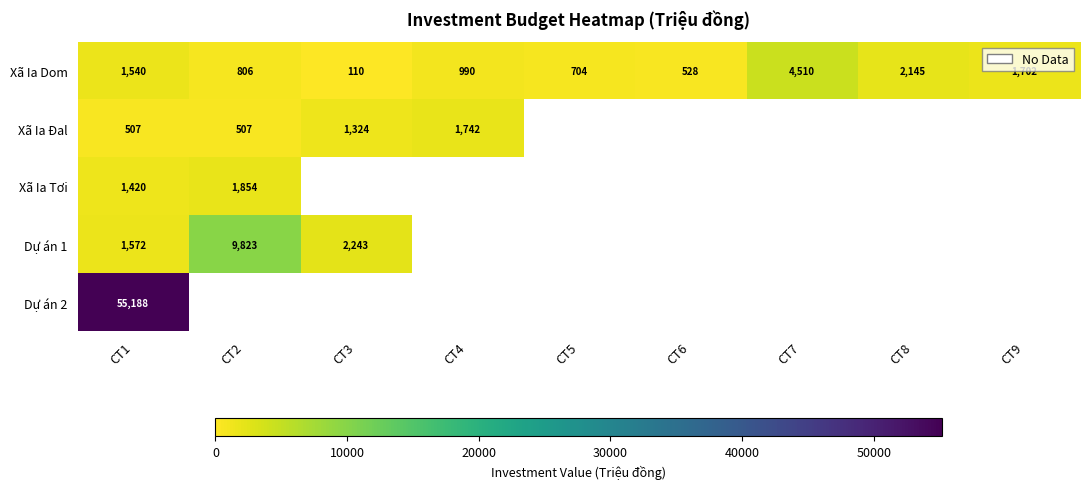

Count the number of data series in this chart.

5